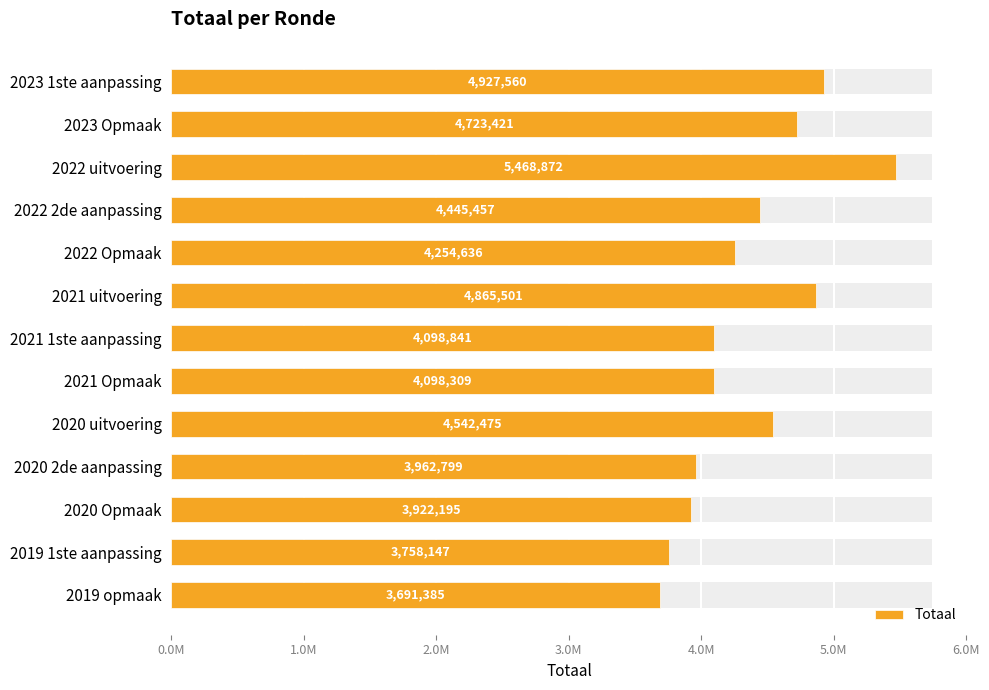

How many categories are shown in the chart?

13